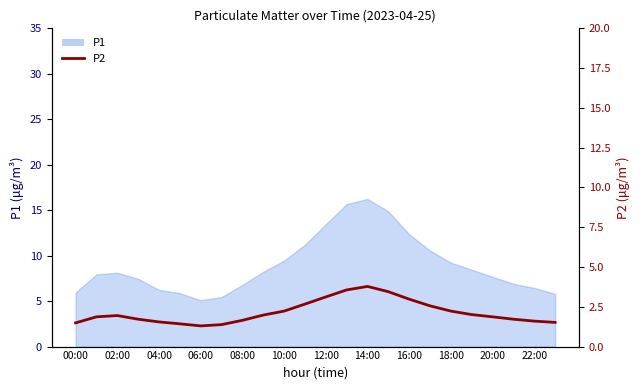

What position from the left is 20:00?

21